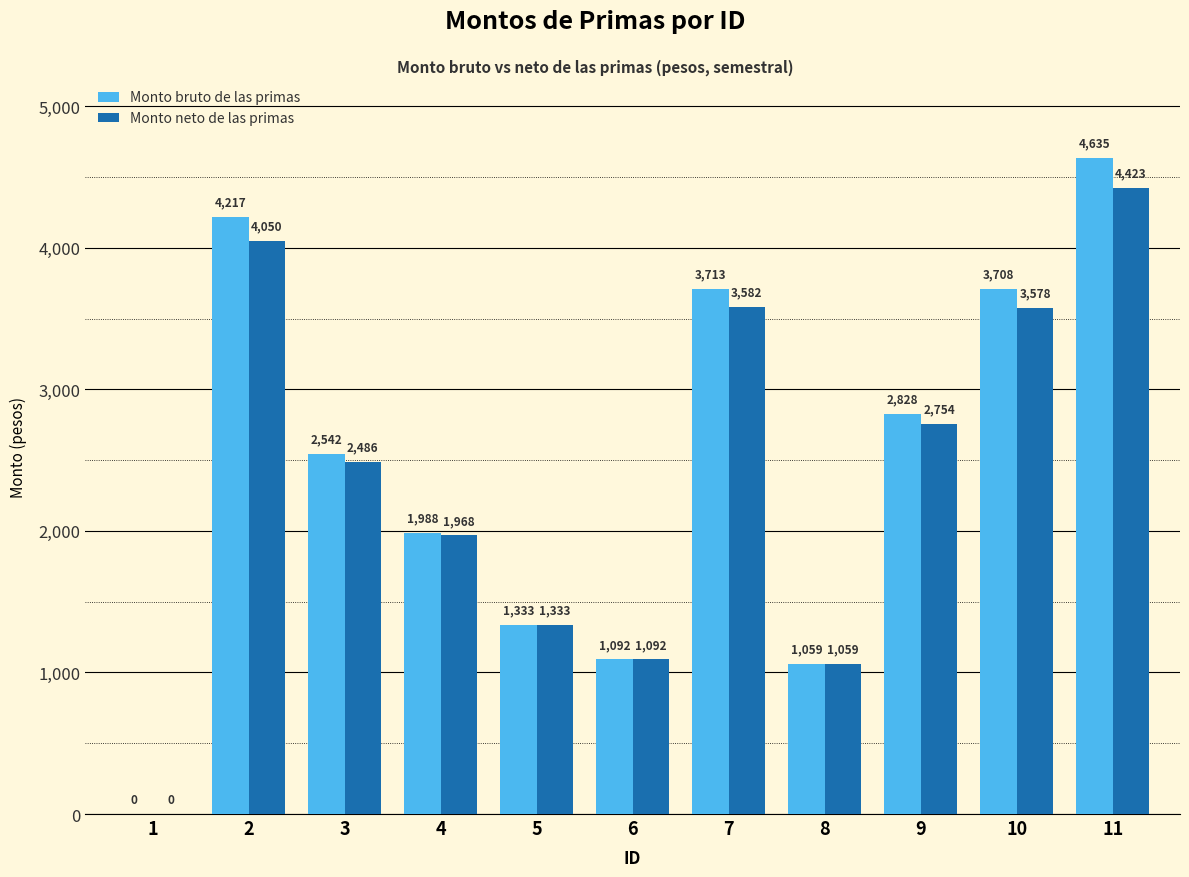

At which category is the sum across all series the highest?

11